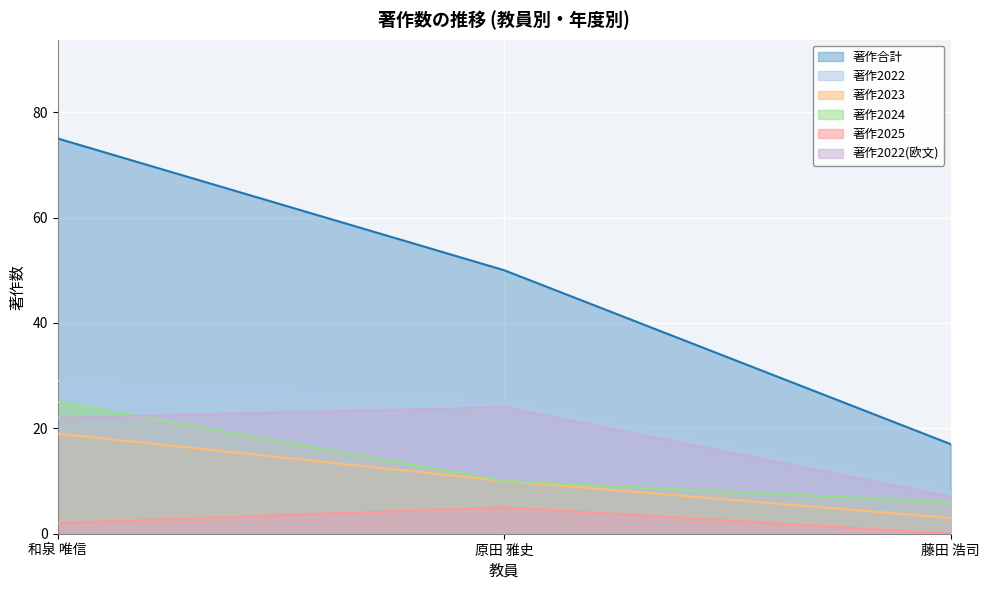

Which has a higher value, 和泉 唯信 or 藤田 浩司?

和泉 唯信